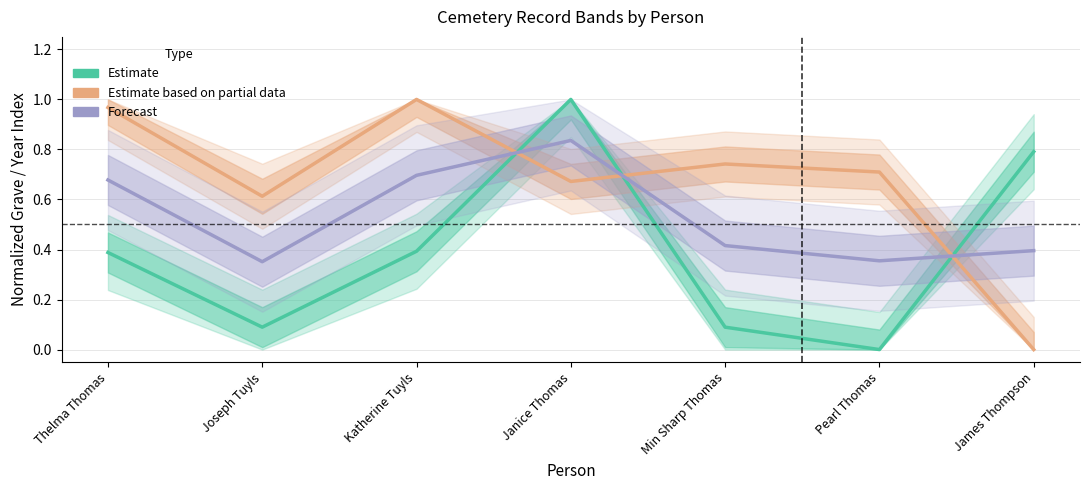

The value of Forecast at James Thompson is 0.2. True or false?

False